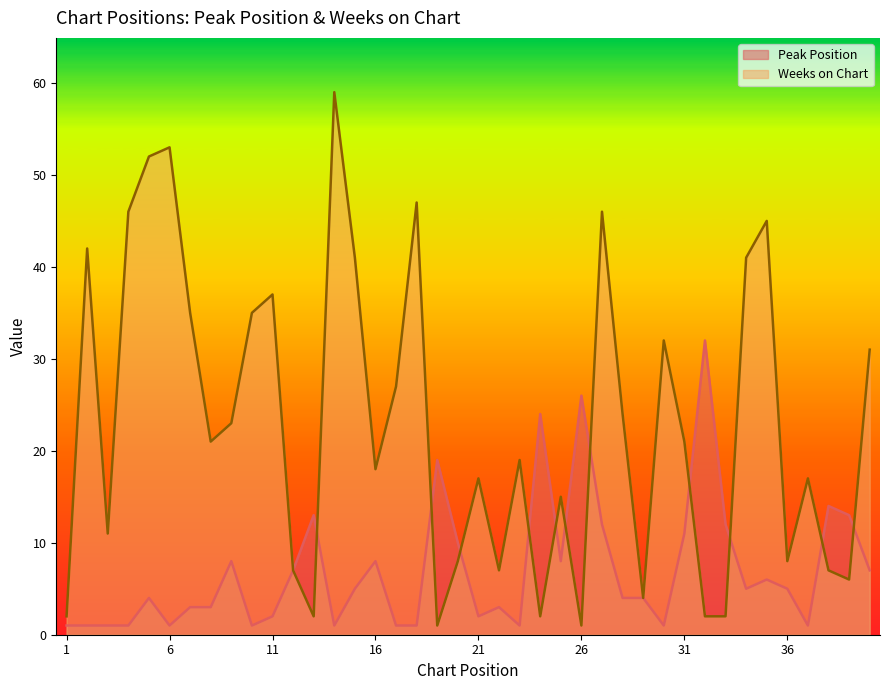

What are all the series names shown in the legend?

Peak Position, Weeks on Chart